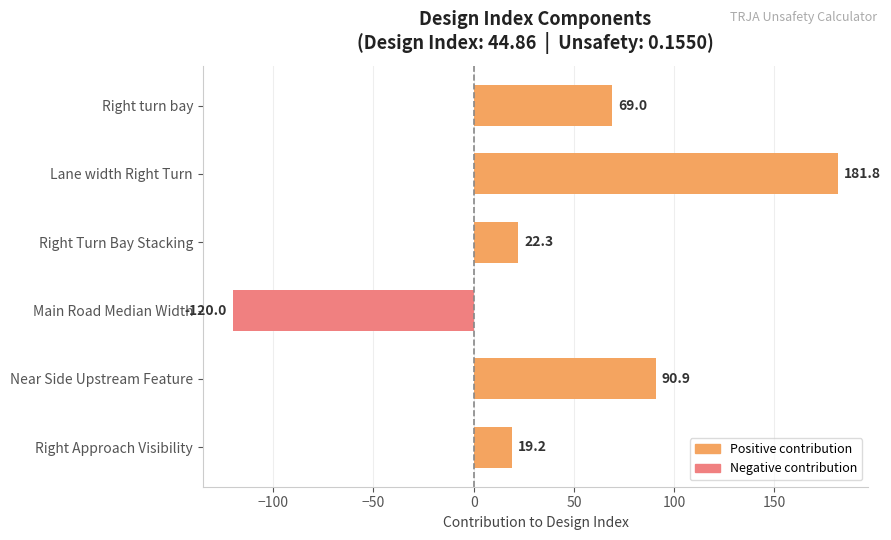

True or false: the data shows 17.0 at Right turn bay.

False